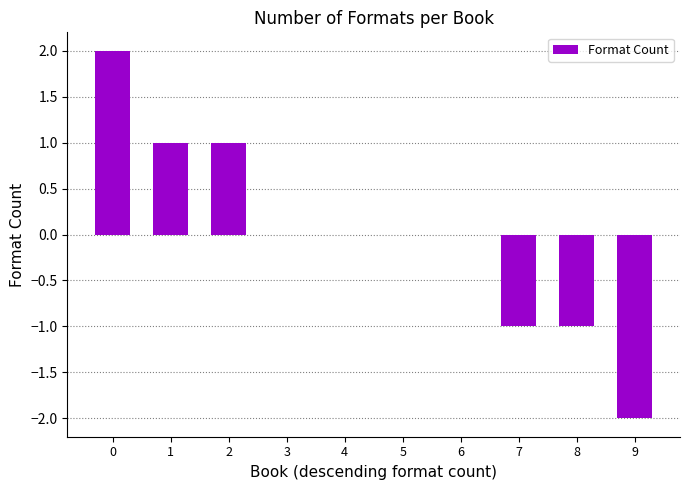

What is the difference between the values at 1 and 9?

3